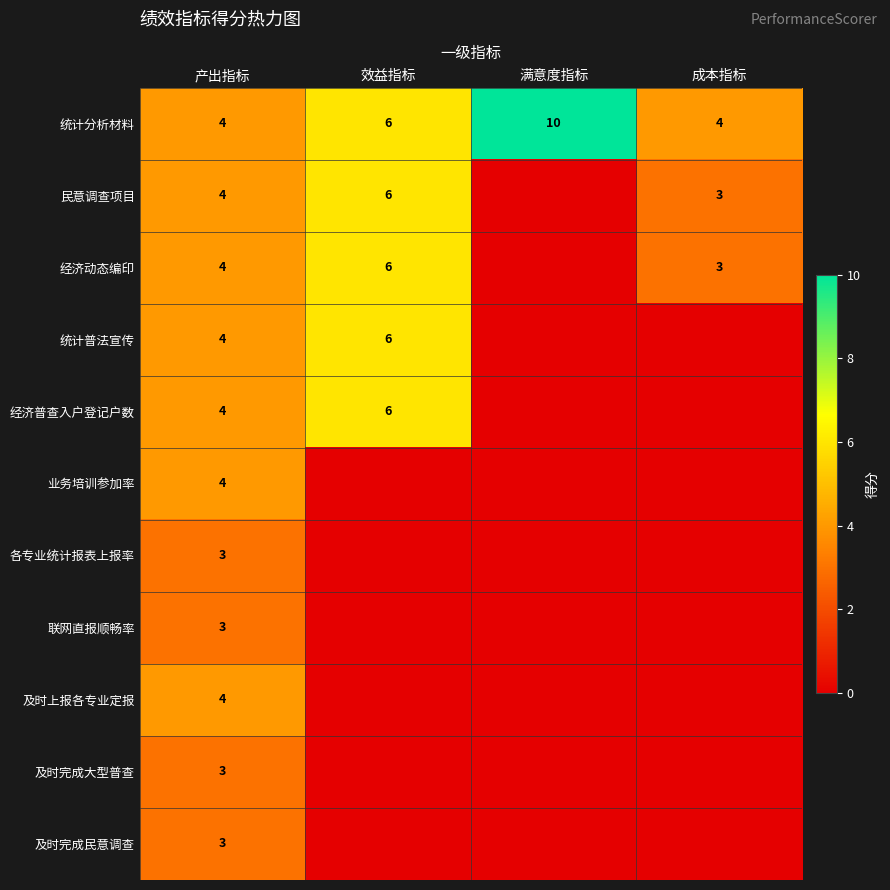

Is it true that 及时完成大型普查 equals 3 at 产出指标?

True